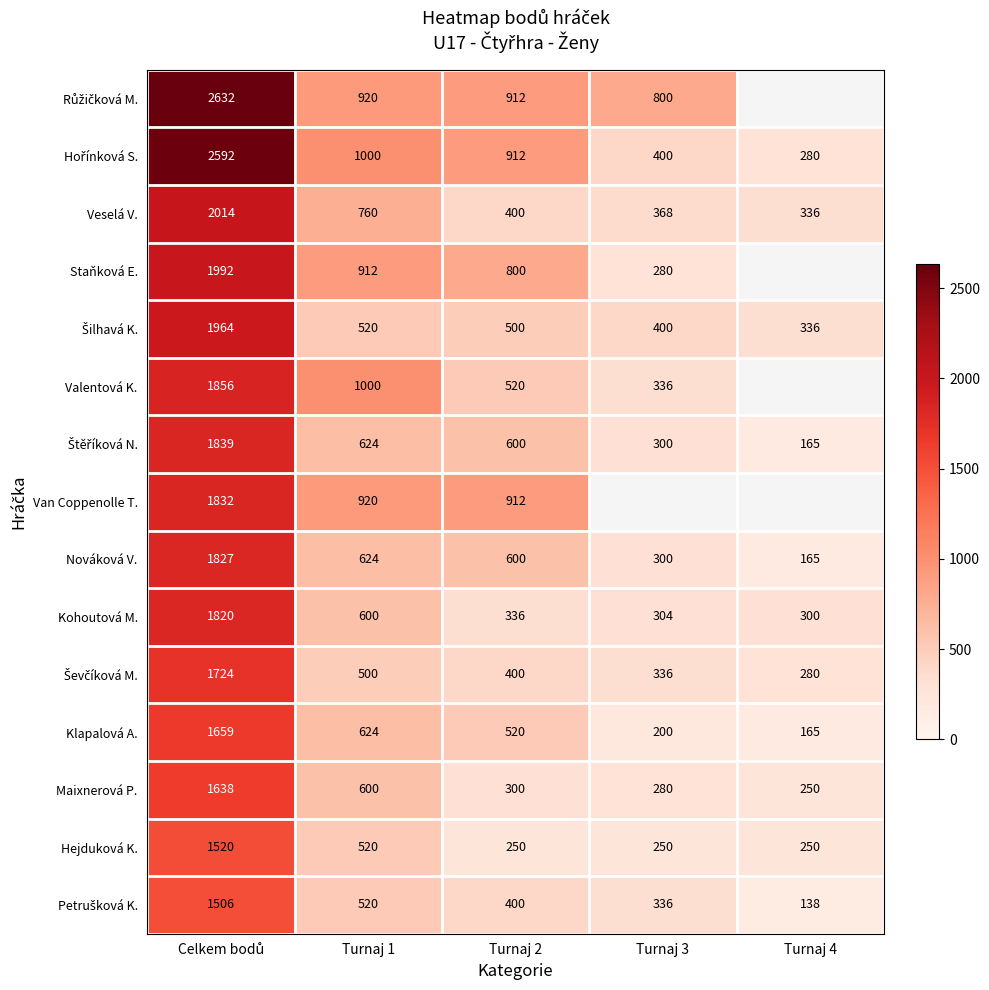

What is the sum of the Klapalová A. values at Turnaj 2 and Turnaj 1?

1144